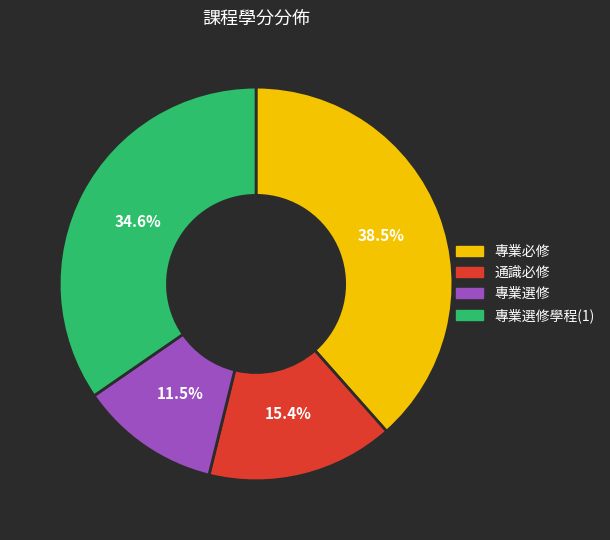

Is there any slice that represents more than half of the pie?

No